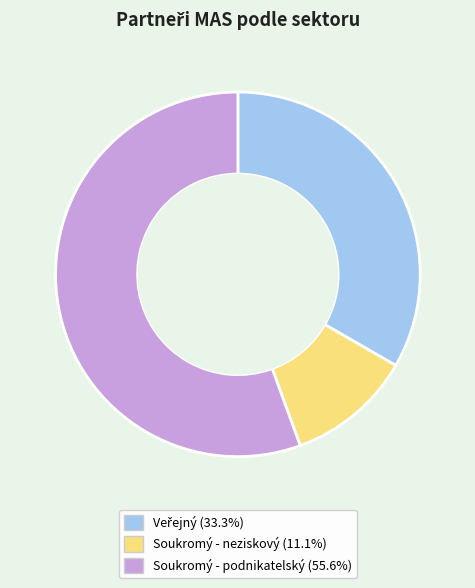

Is Soukromý - podnikatelský the majority of the pie?

Yes